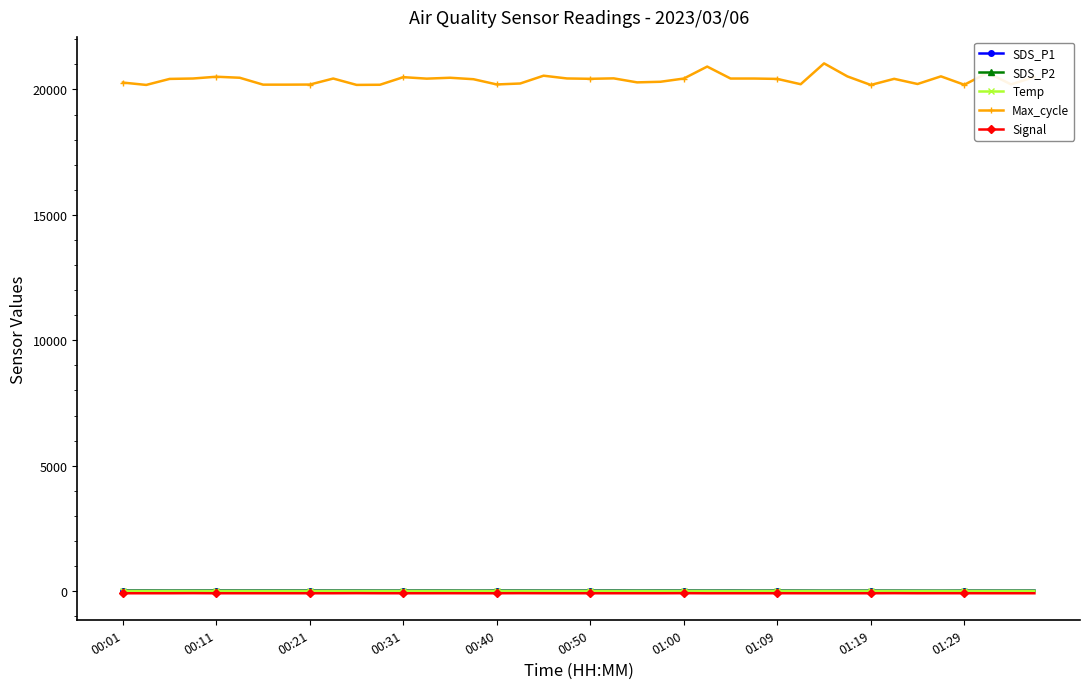

True or false: SDS_P2 and Max_cycle intersect in this chart.

False